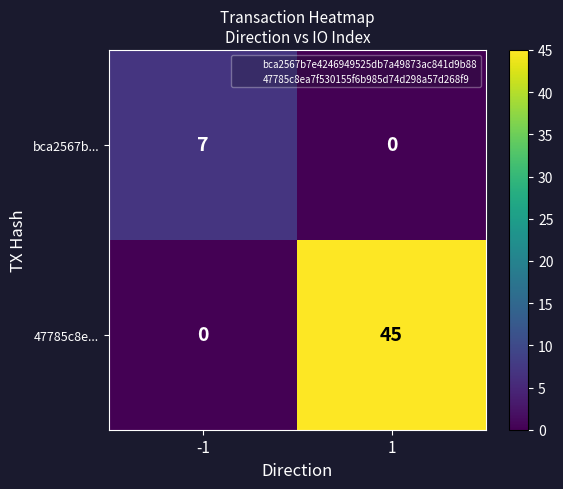

What is the spread (max minus min) of values at 1?

45